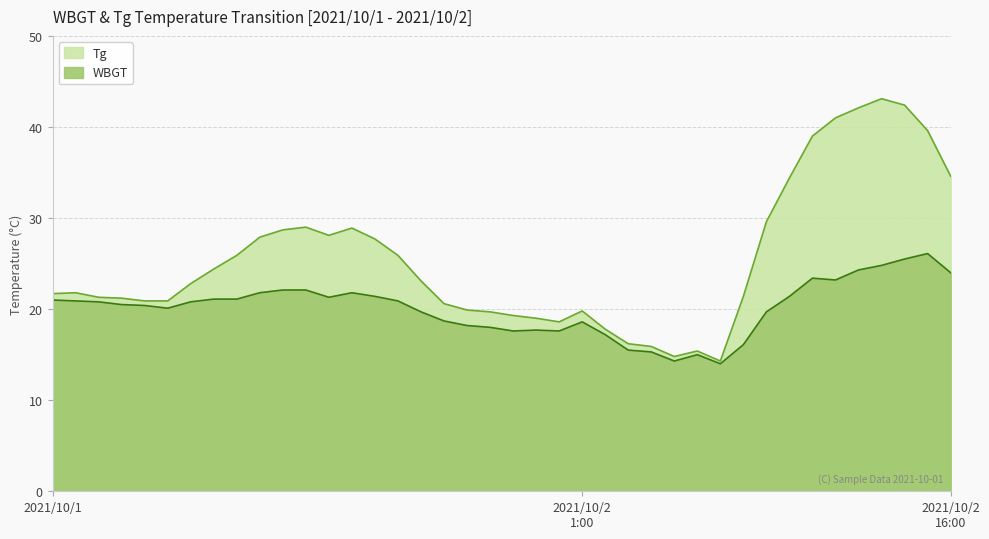

Does the chart have visible grid lines?

Yes